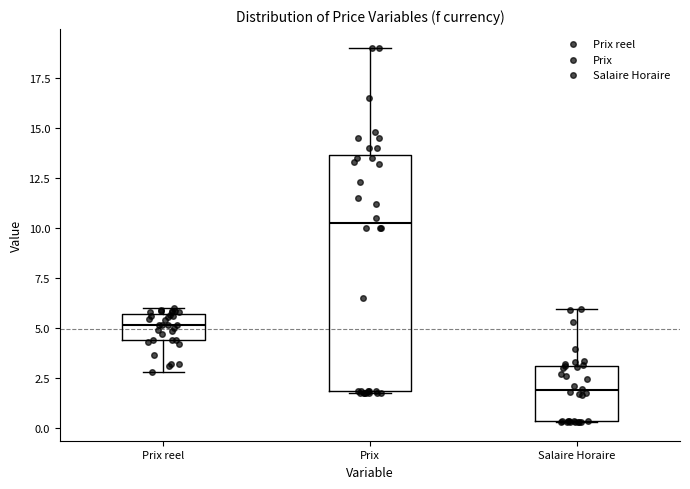

Where does the median line of the box for Salaire Horaire sit on the y-axis? The values are not printed on the chart, so give them approximately, as read against the axis.

2.0